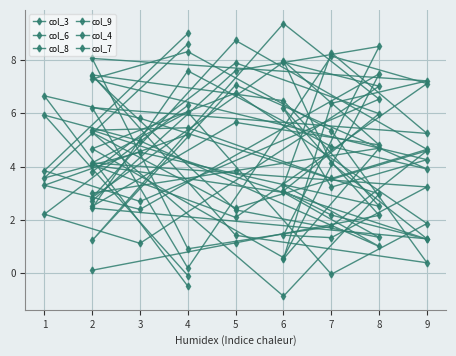

How many interior local valleys does the col_7 series have?

5